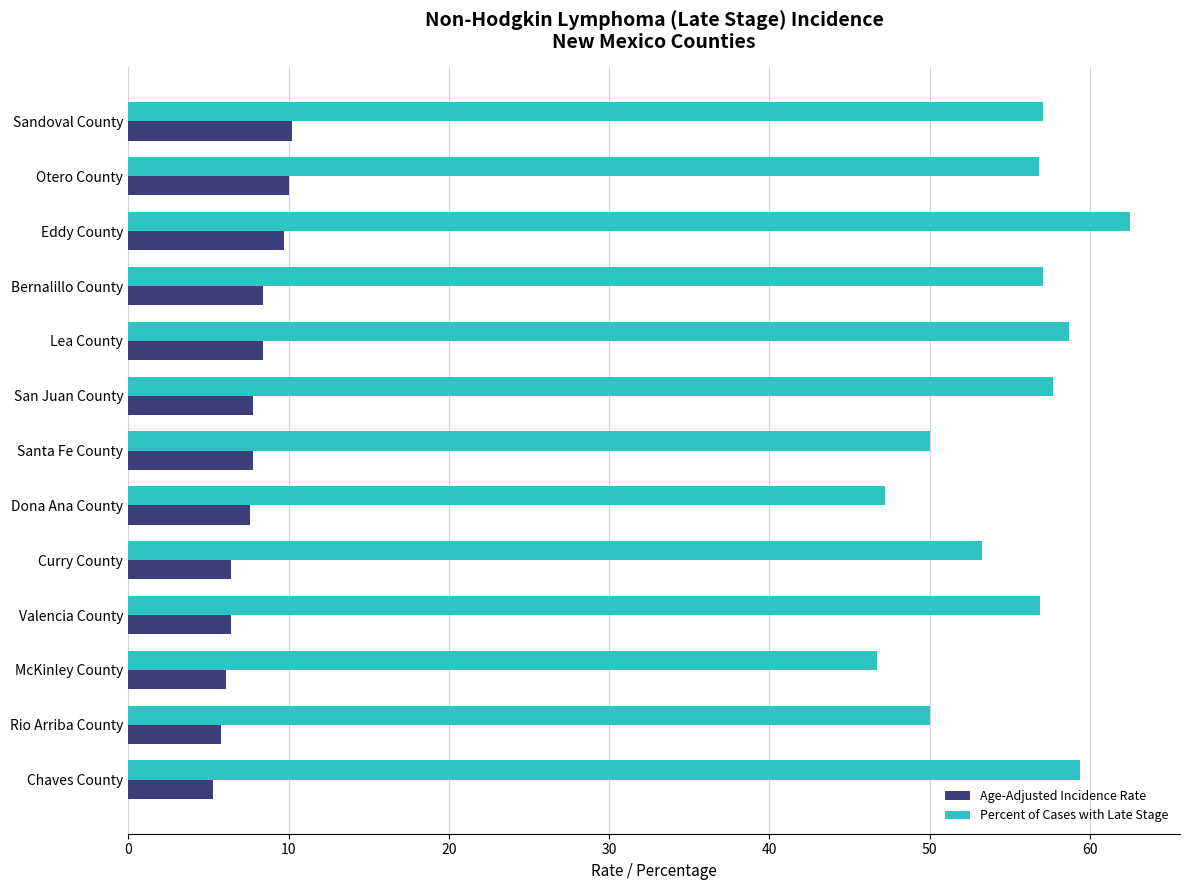

At which label is Percent of Cases with Late Stage closest to 54?

Curry County